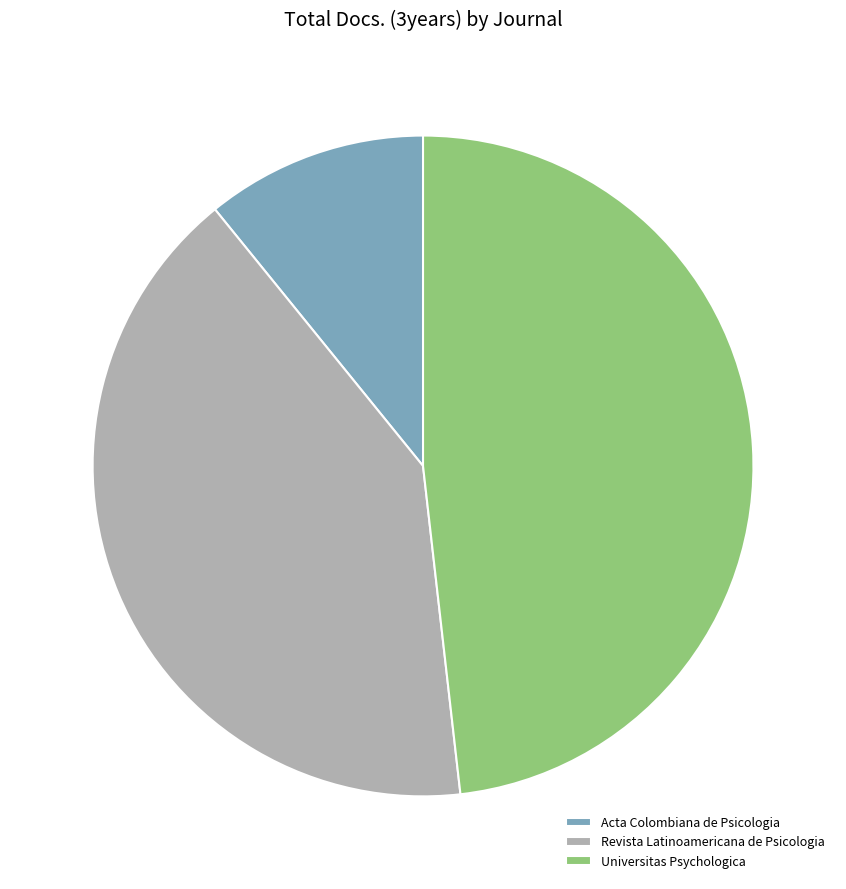

Between Universitas Psychologica and Revista Latinoamericana de Psicologia, which is larger?

Universitas Psychologica